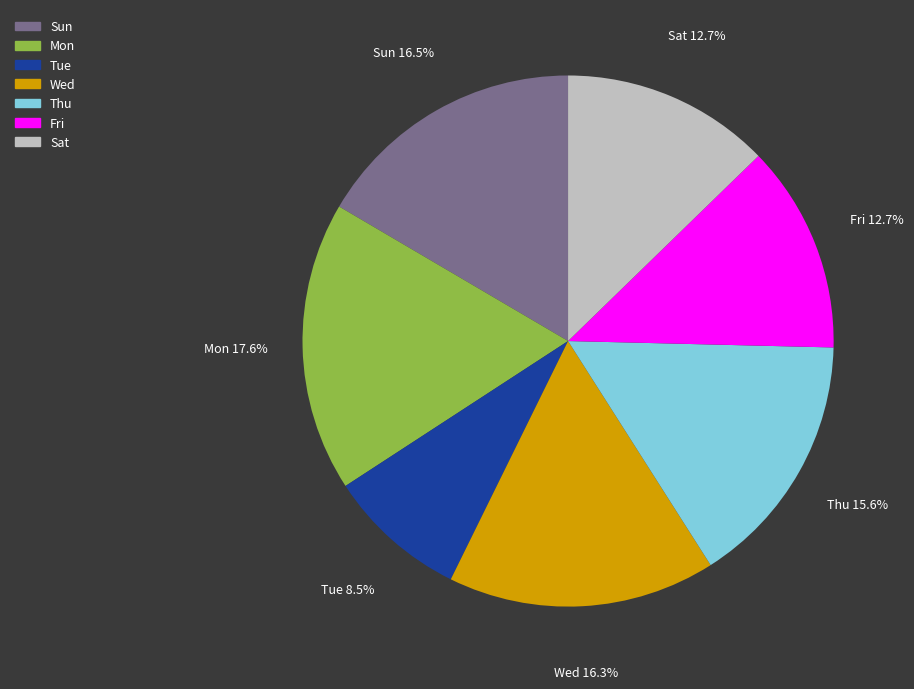

Is there a majority slice in this chart?

No